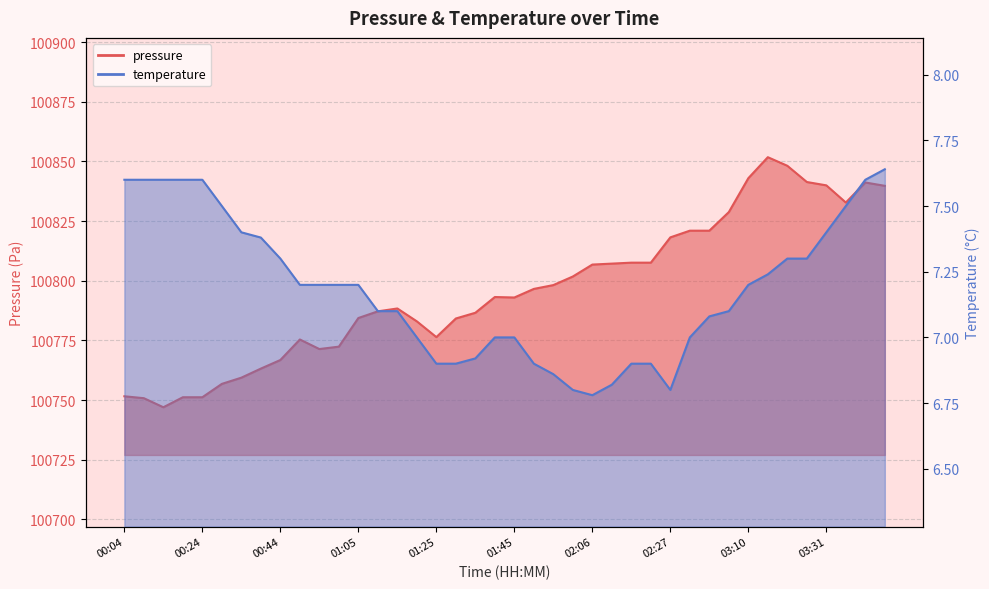

How many series are shown in this chart?

2